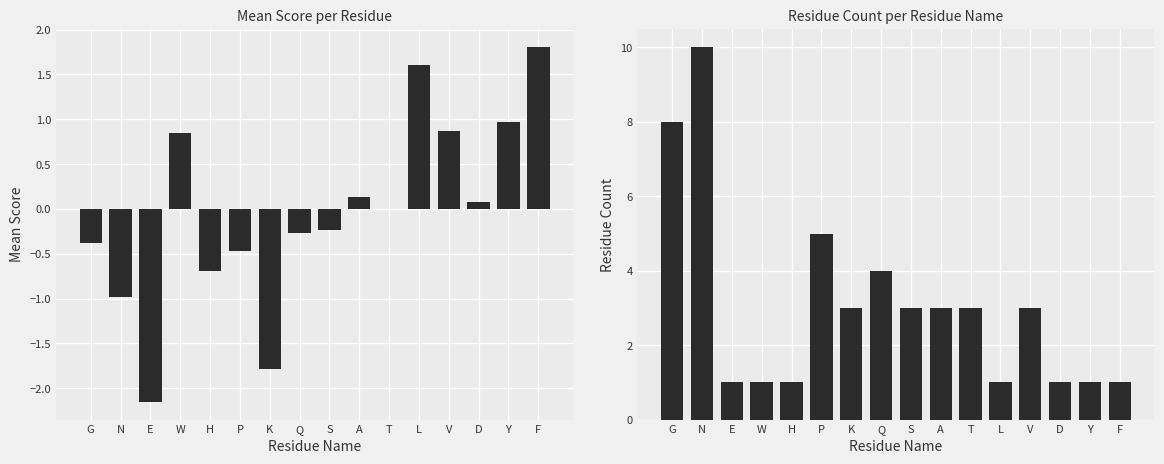

Which label corresponds to the smallest value in the chart?

E